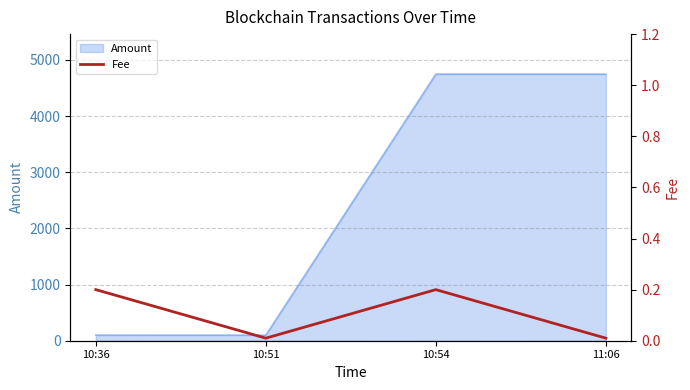

What is the maximum value for Amount?

4748.6